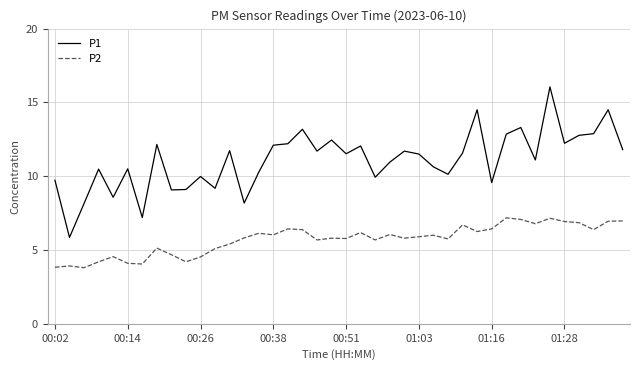

What is the difference between the maximum and minimum values in the P2 series?

3.4